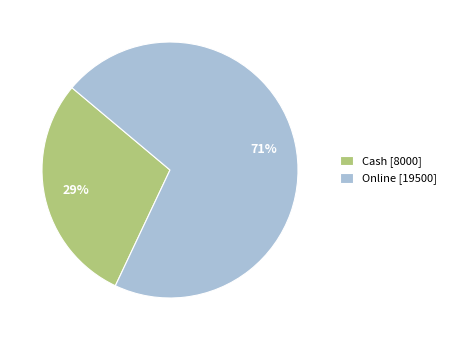

To the nearest percent, what is the average slice percentage?

50%